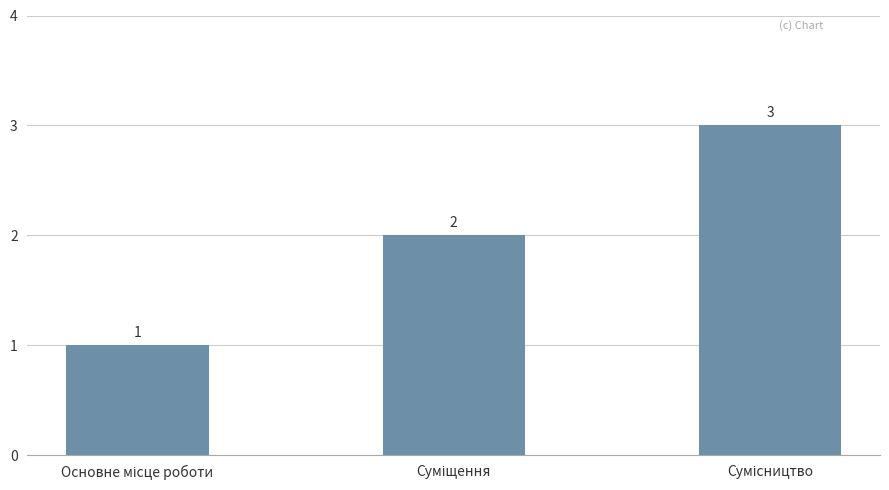

Count the values in the range 1 to 3.

3